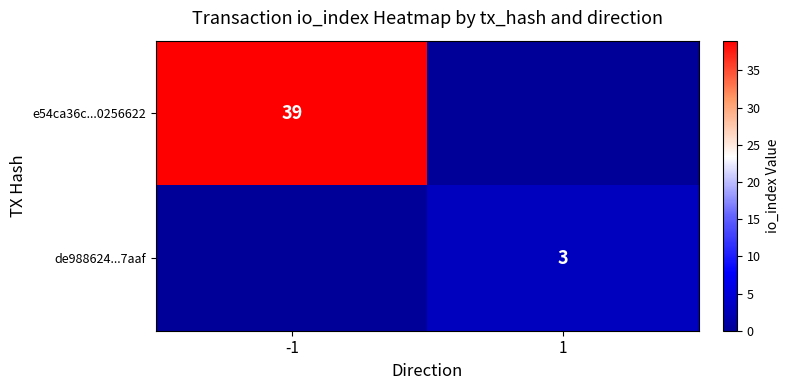

True or false: de988624...7aaf has a value of 3 at 1.

True